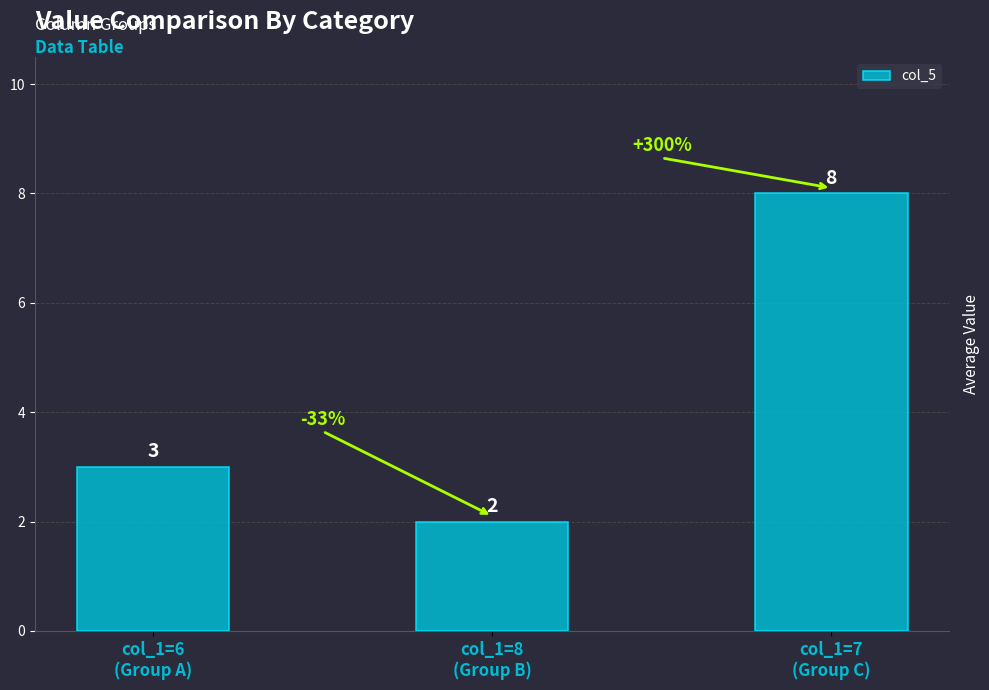

Is it true that the value at col_1=6
(Group A) is 4?

False